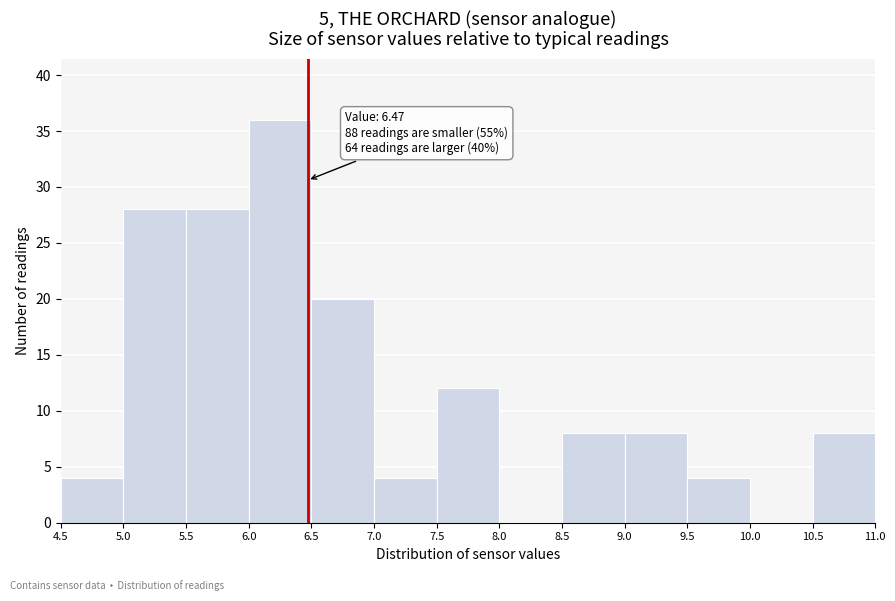

Over which range of the x-axis is the bar tallest?

6.0 to 6.5